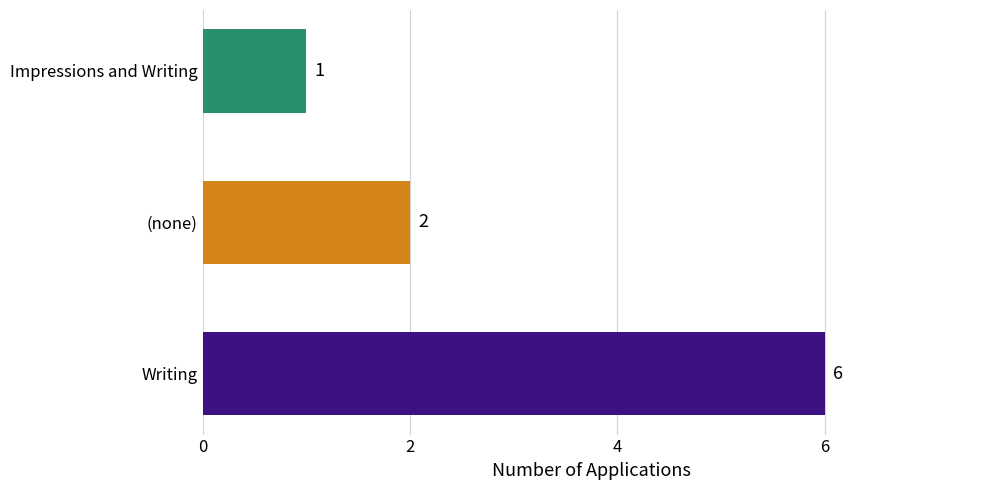

Rank the categories by value from highest to lowest.

Writing, (none), Impressions and Writing